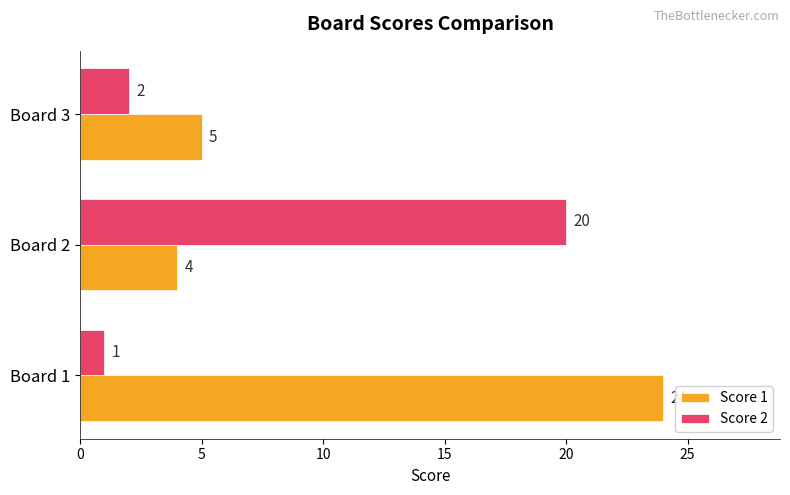

The Score 1 series shows 4 at Board 2. True or false?

True